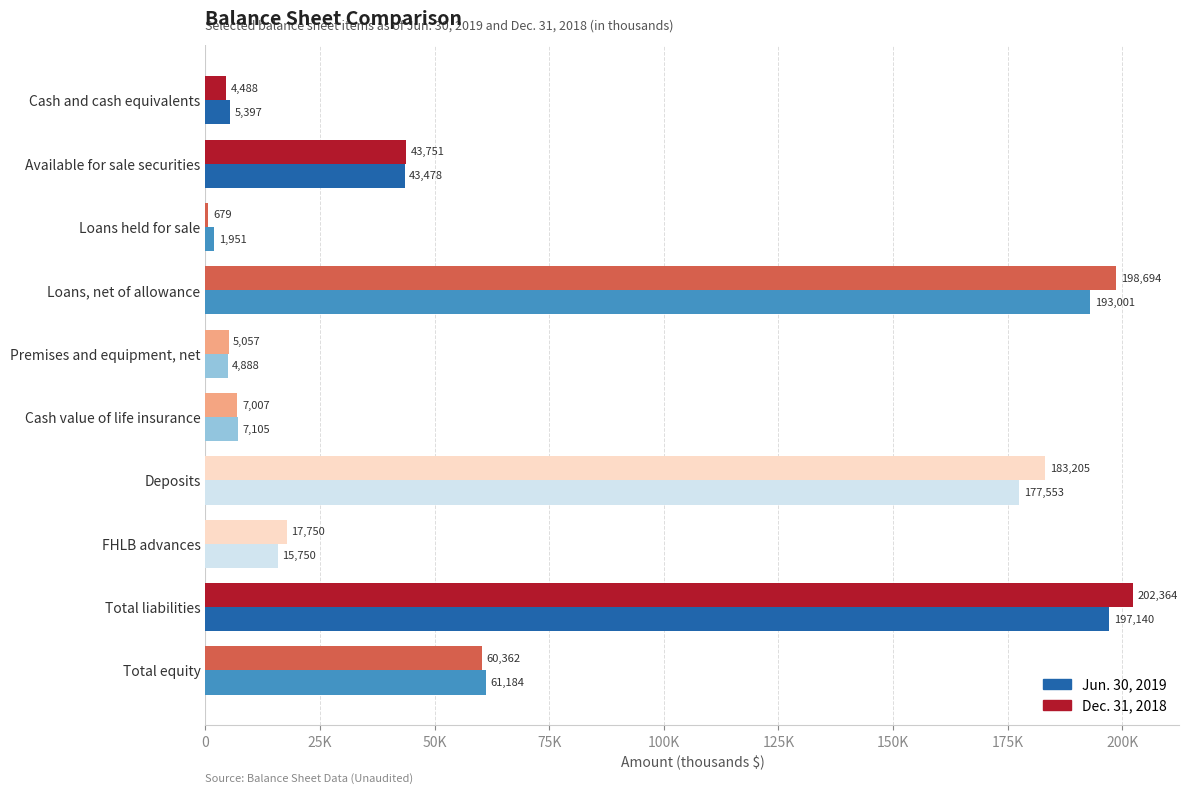

What are all the series names shown in the legend?

Jun. 30, 2019, Dec. 31, 2018